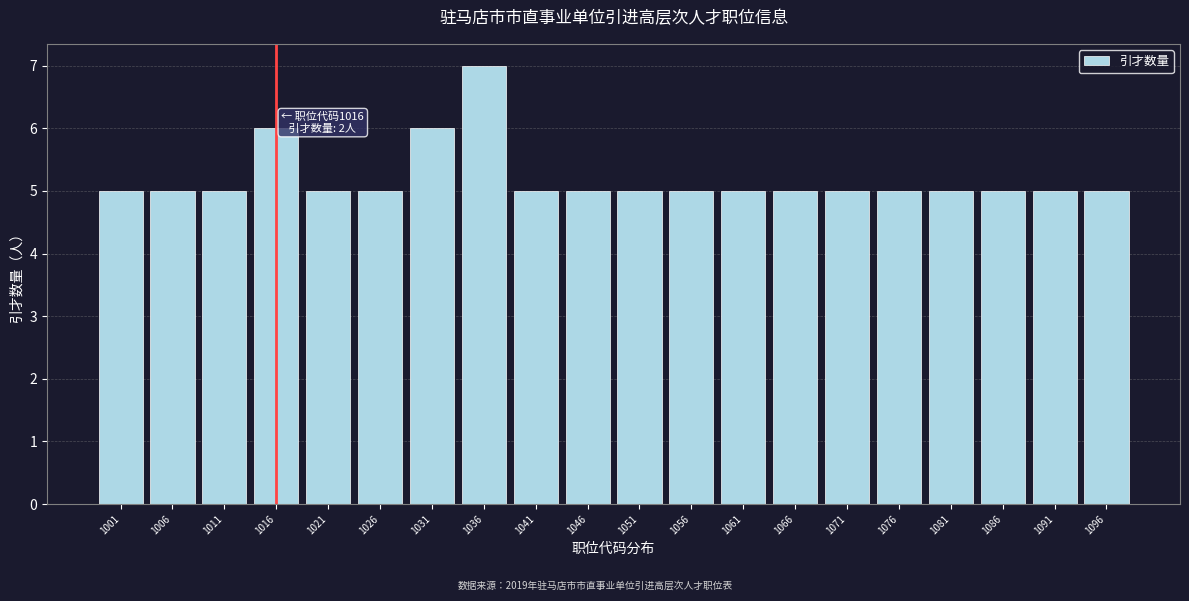

Reading left to right, list all the values displayed in this chart.

5	5	5	6	5	5	6	7	5	5	5	5	5	5	5	5	5	5	5	5